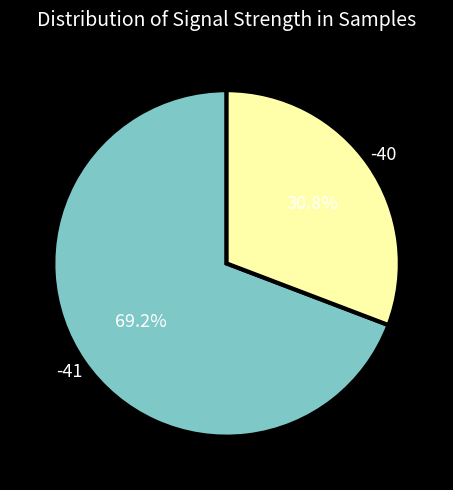

To the nearest percent, what is the average slice percentage?

50%